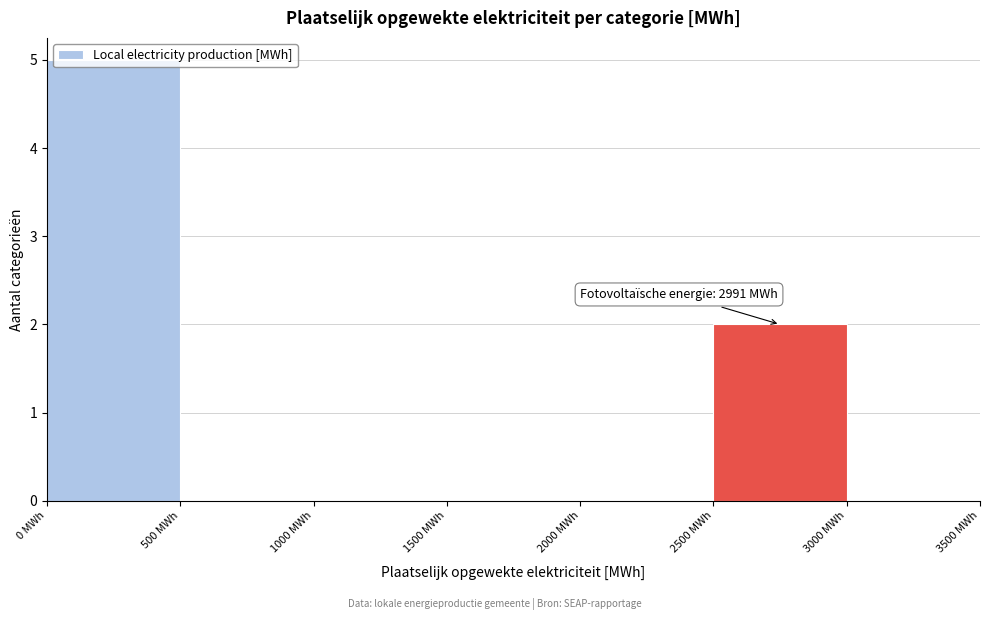

Over which range of the x-axis is the bar tallest?

0 to 500